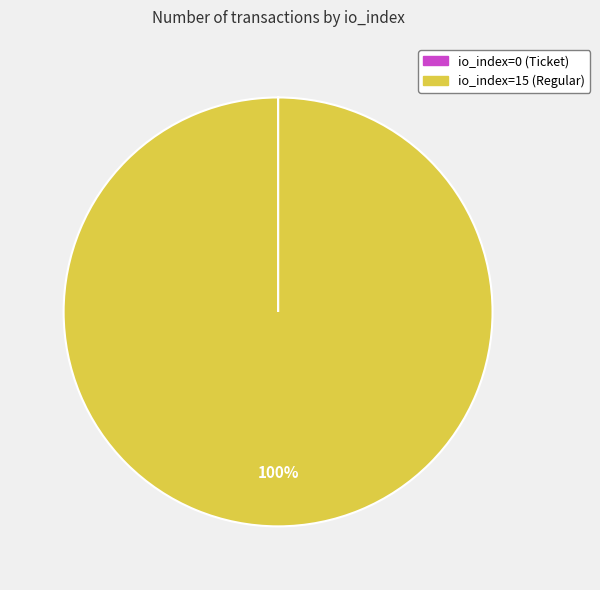

What percentage is the io_index=15 (Regular) slice, to the nearest percent?

100%